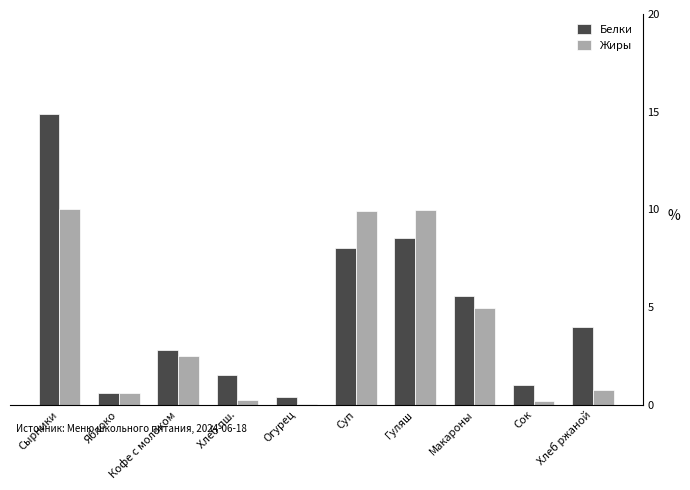

Which series has the largest total across all categories?

Белки